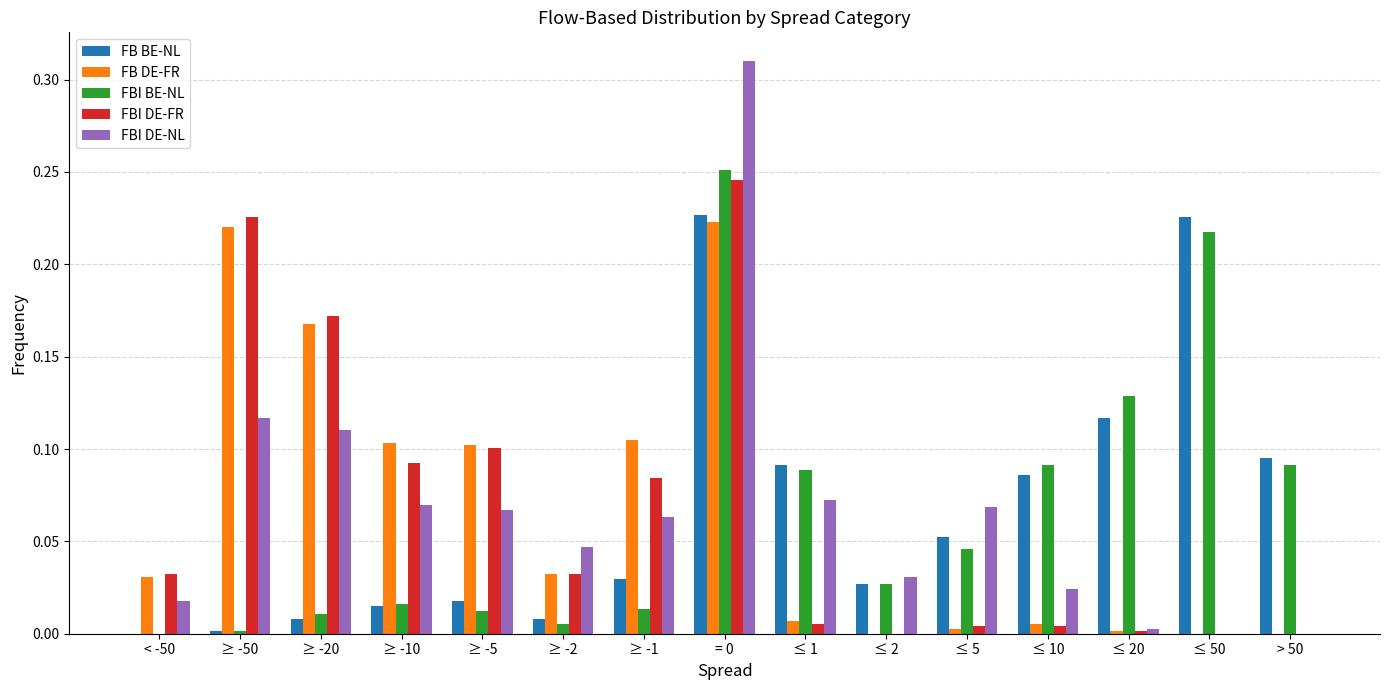

Which series changed the most between < -50 and ≤ 5?

FB BE-NL